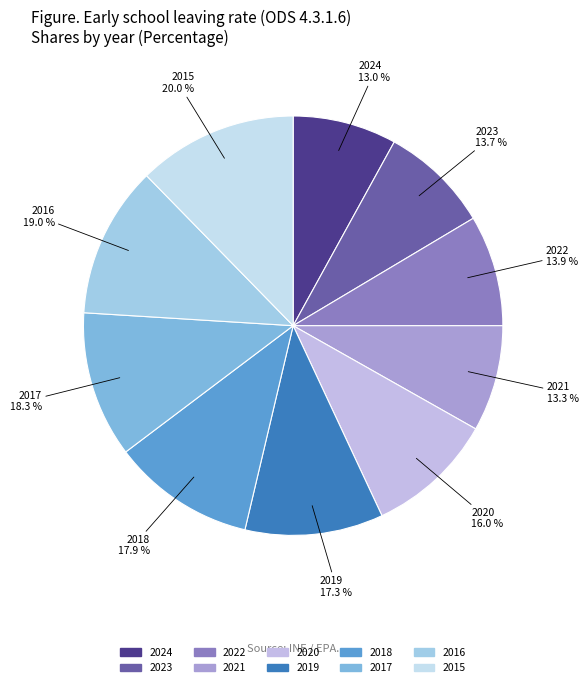

Combined, do 2016 and 2017 account for over 50%?

No